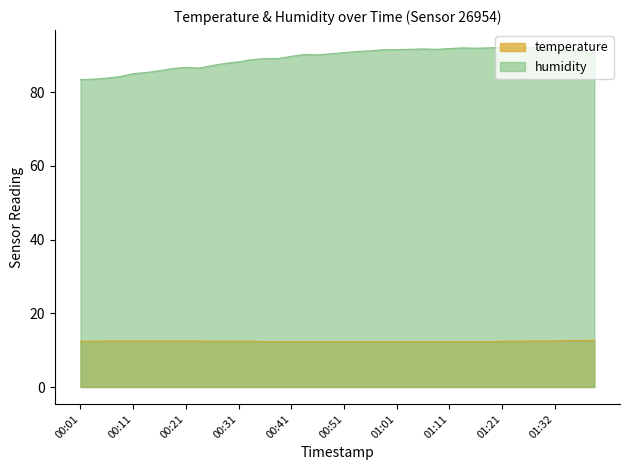

At which label does humidity reach its peak?

01:21